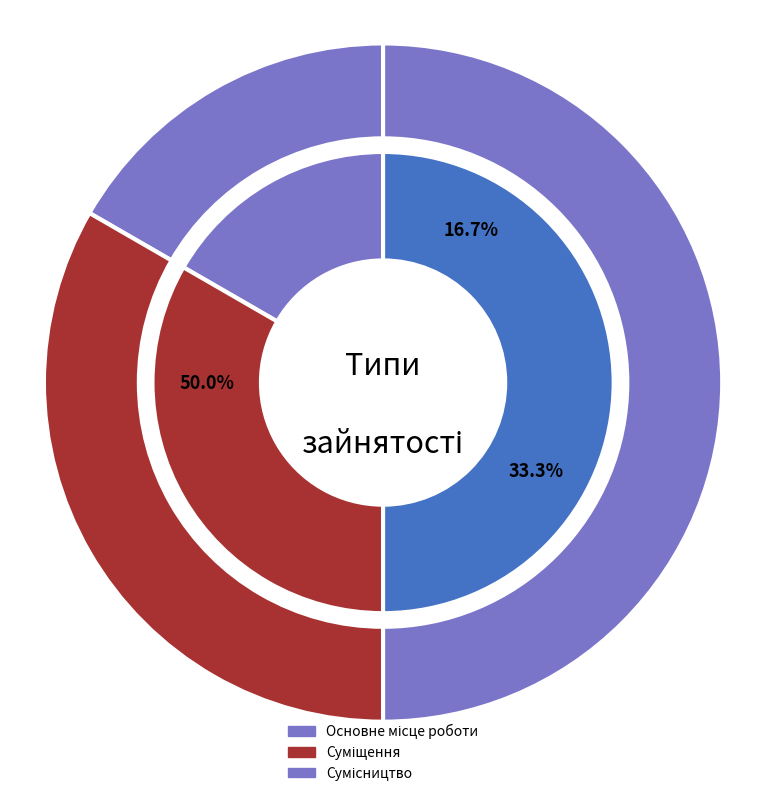

The Суміщення slice represents 33% of the pie. True or false?

True